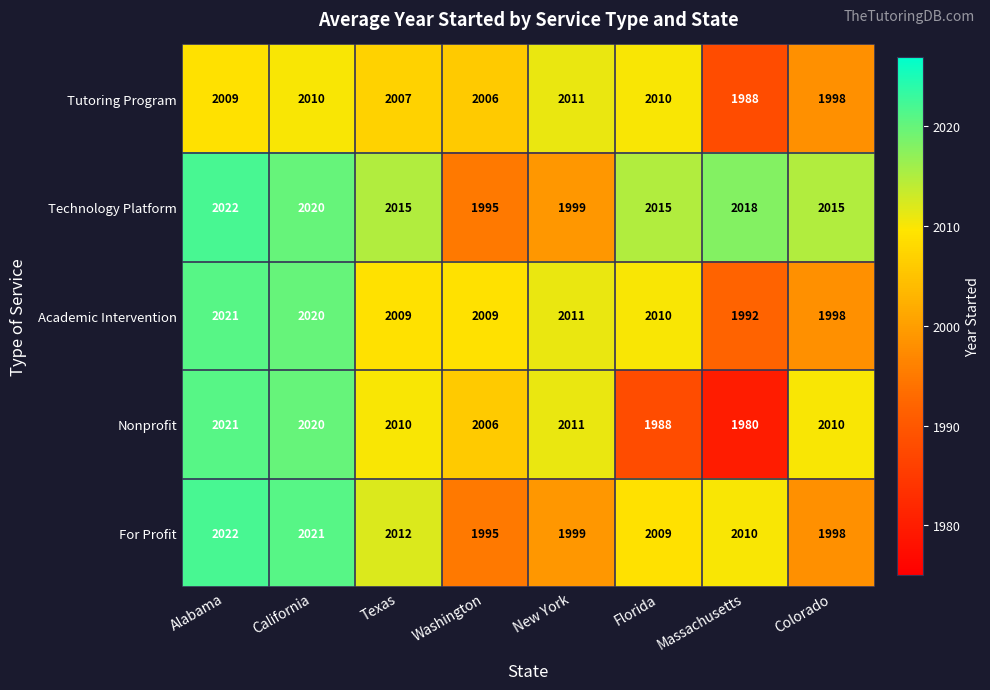

Which series has the largest range (max minus min)?

Nonprofit